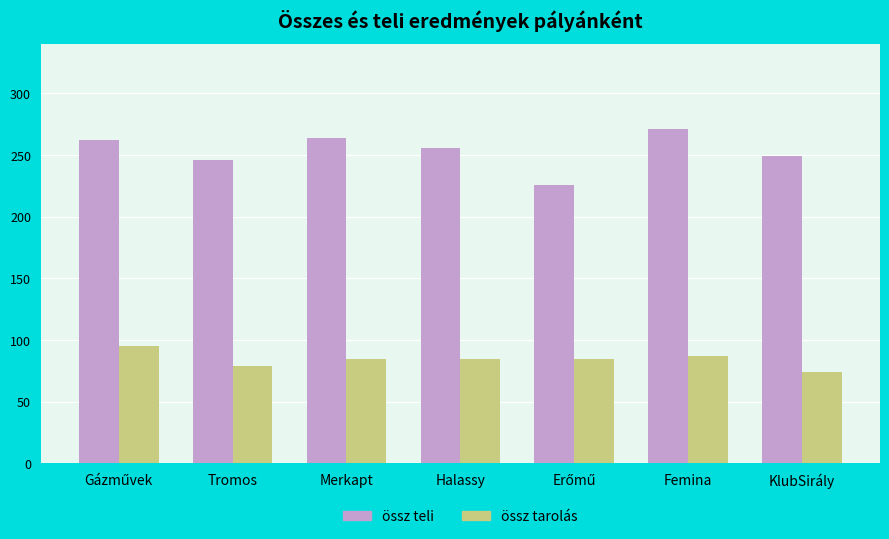

Where is össz teli nearest to the value 248?

KlubSirály